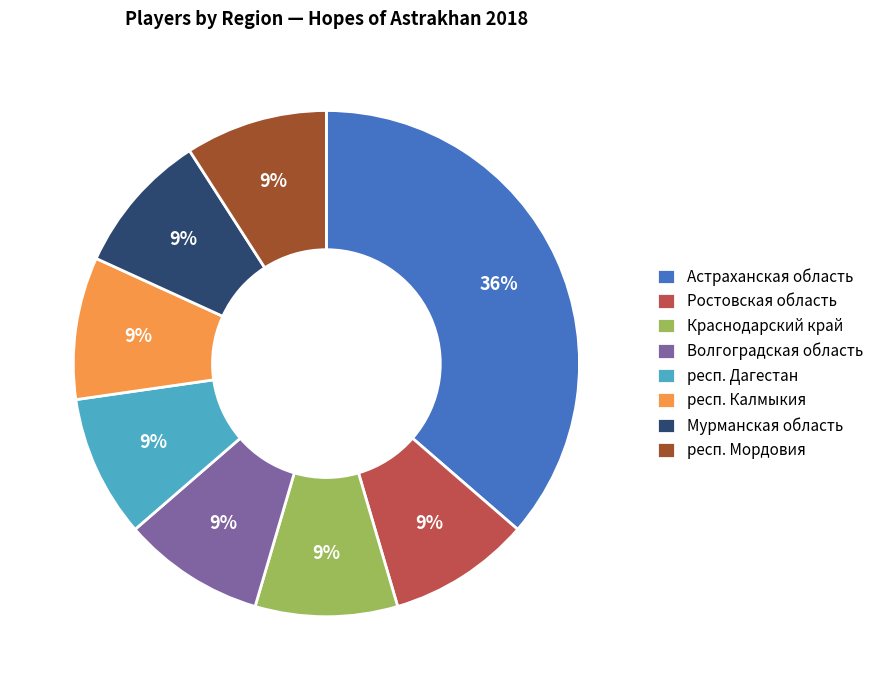

To the nearest percent, what portion does Ростовская область represent?

9%